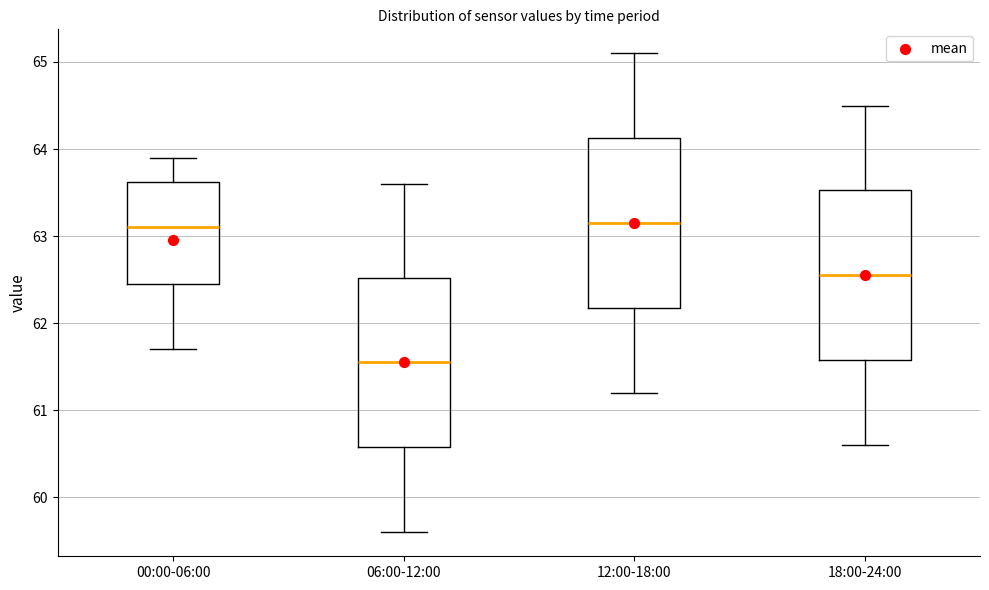

Where does the median line of the box for 06:00-12:00 sit on the y-axis? The values are not printed on the chart, so give them approximately, as read against the axis.

61.6